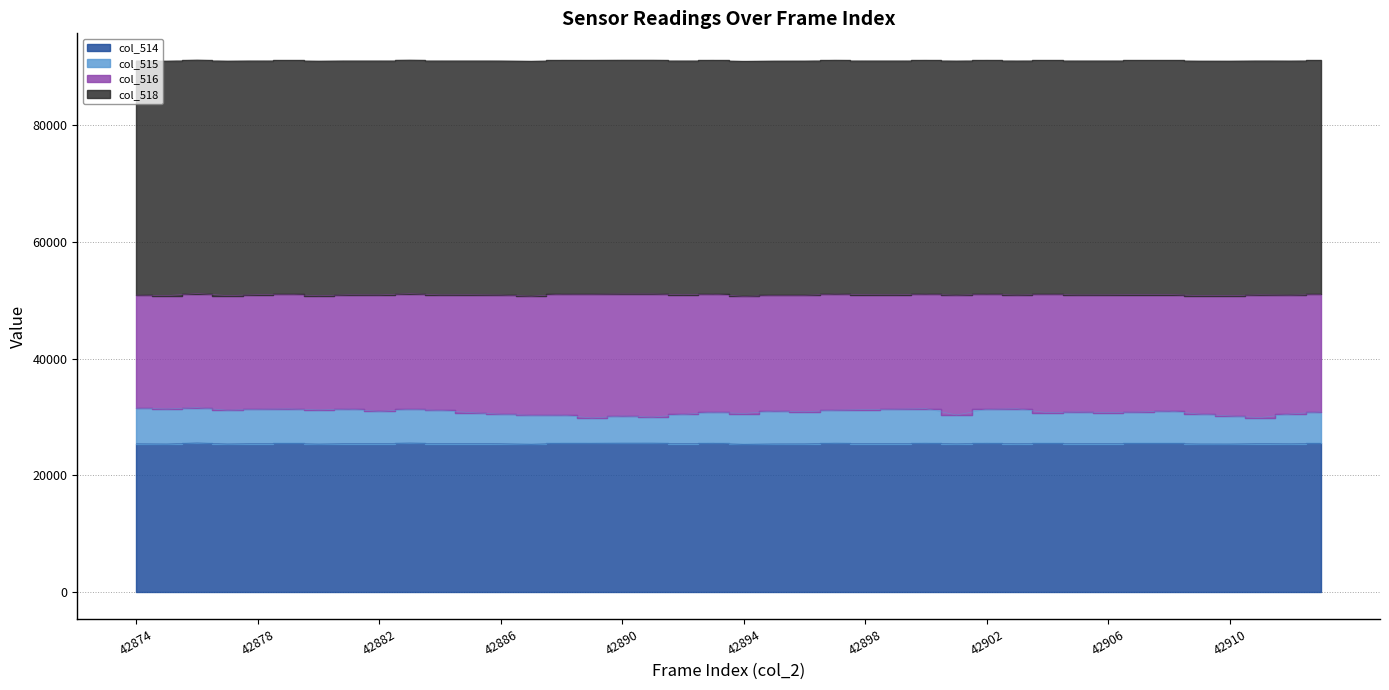

Between 42883 and 42910, which series saw the biggest shift?

col_515